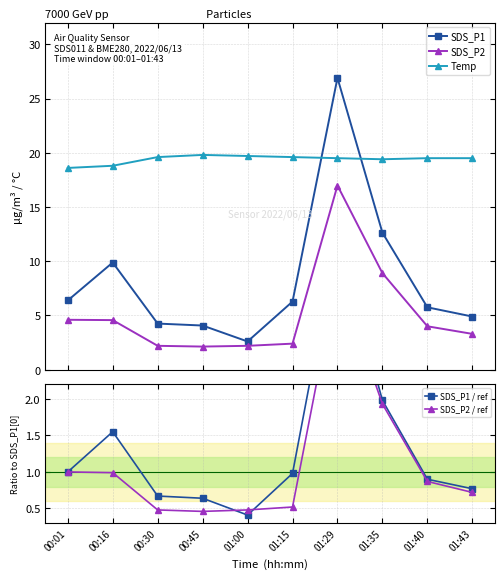

Is the value of SDS_P2 / ref at 01:40 greater than the value of SDS_P1 / ref at 00:30?

Yes